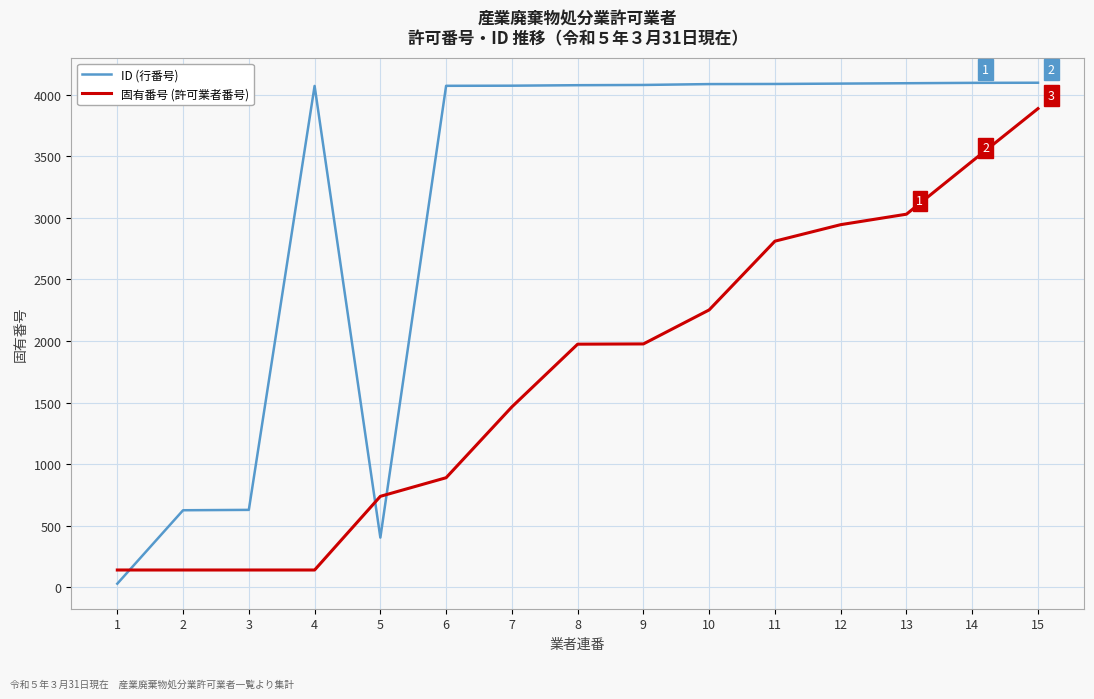

What is the lowest value of the 固有番号 (許可業者番号) series?

142